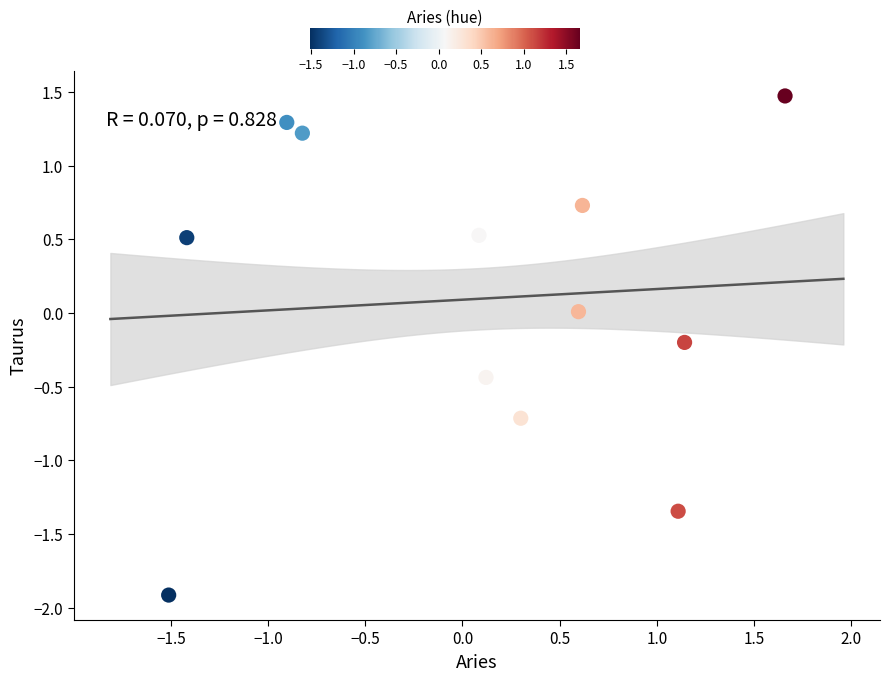

What is the range of X values (max minus min)?

3.2